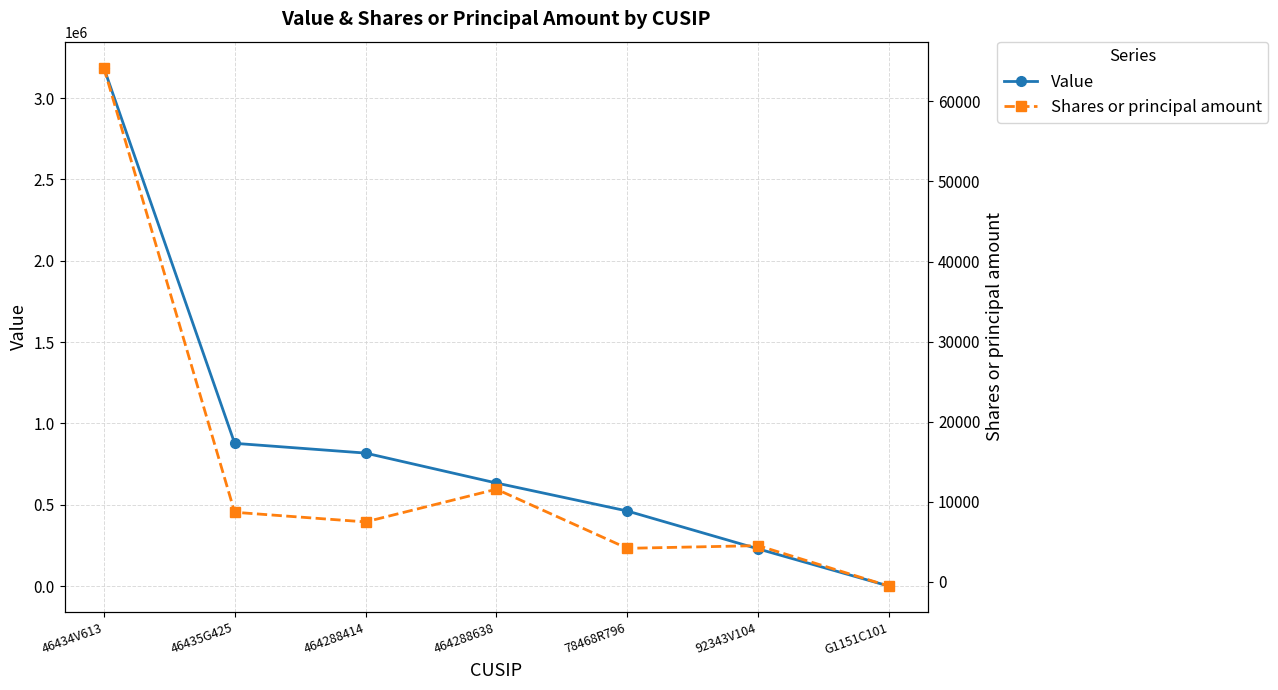

True or false: Shares or principal amount and Value cross at least once.

False